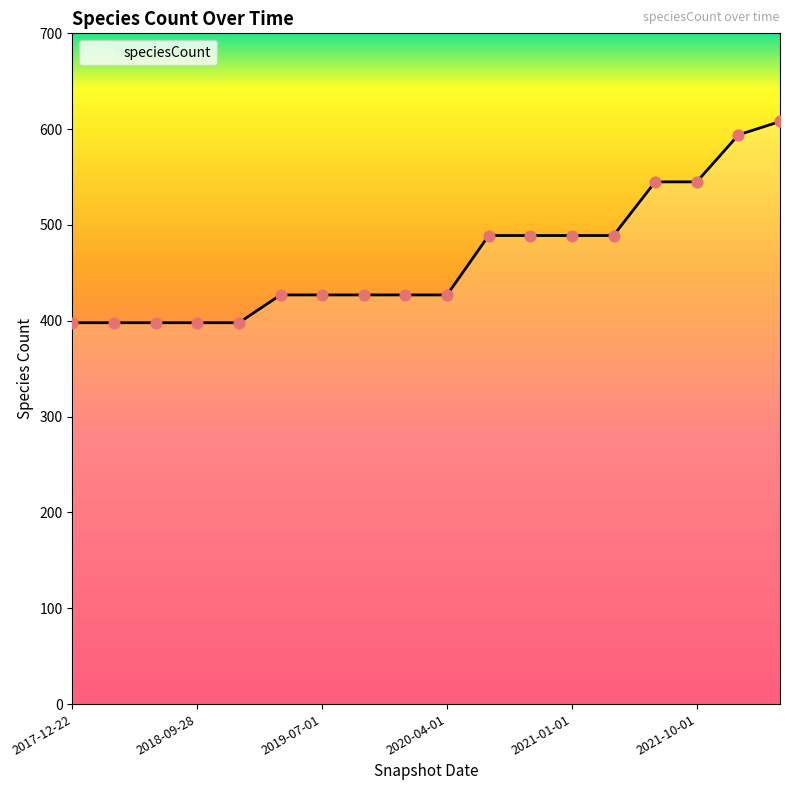

What is the smallest value displayed?

398